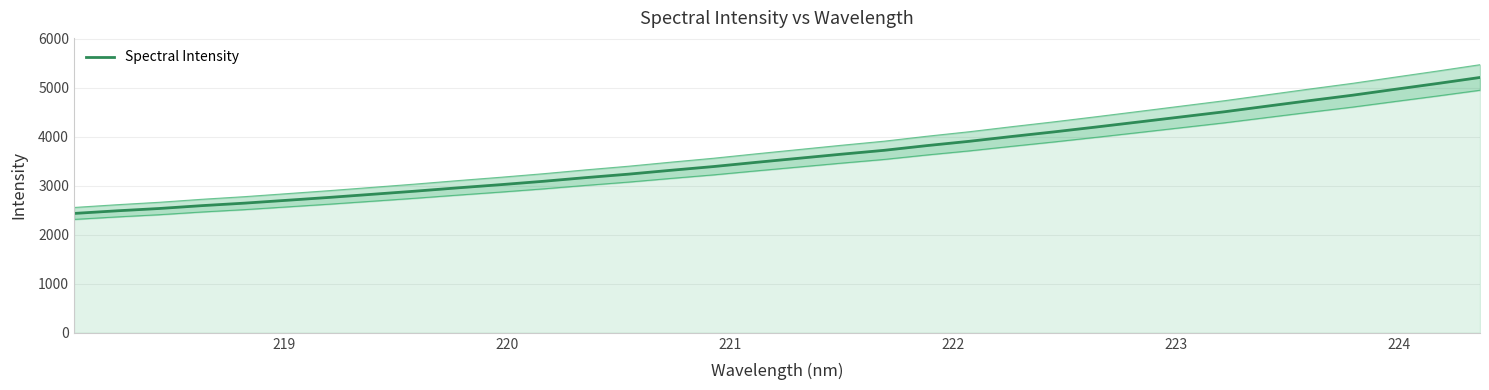

What is the lowest value of the Spectral Intensity series?

2434.9